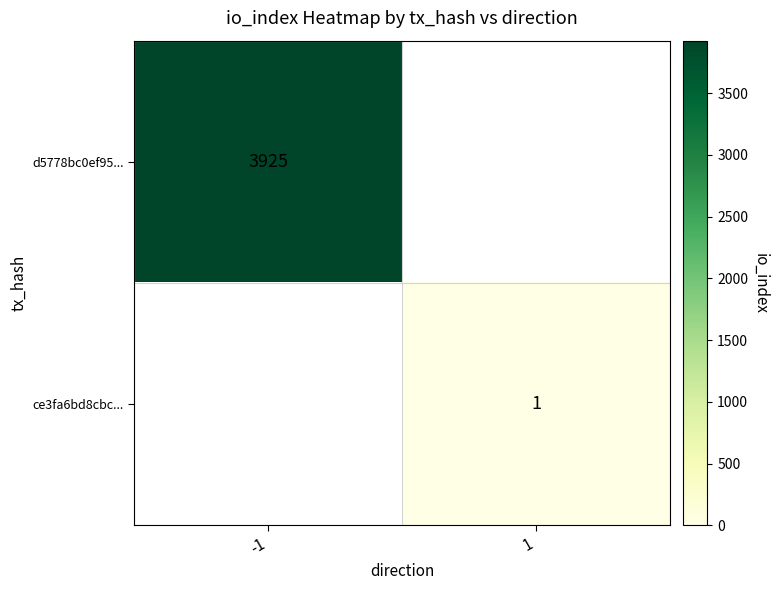

At which category does the chart reach its minimum across all series?

1